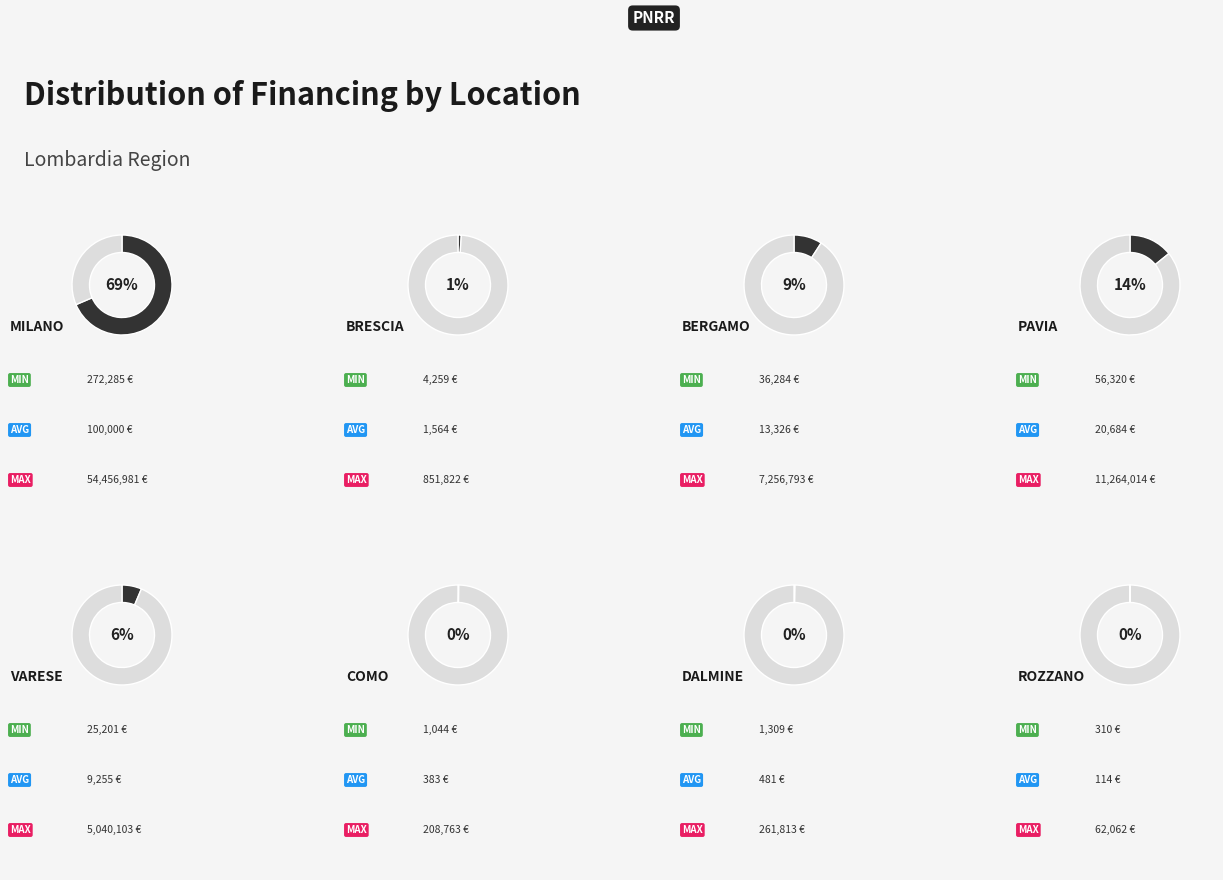

Which category has the biggest portion of the pie?

MILANO